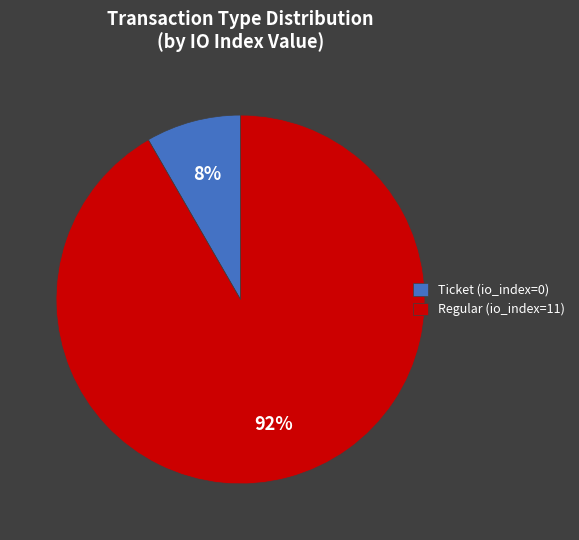

True or false: Ticket (io_index=0) accounts for 8% of the total.

True